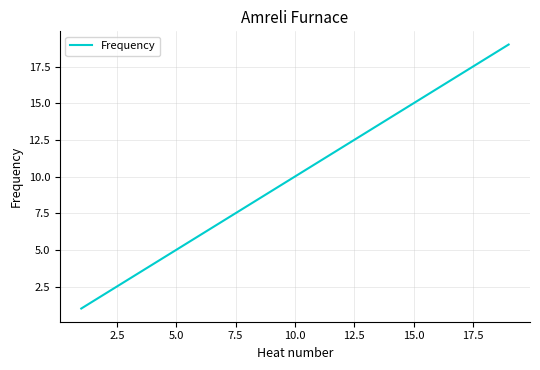

Is this an area chart (filled region under the line)?

No